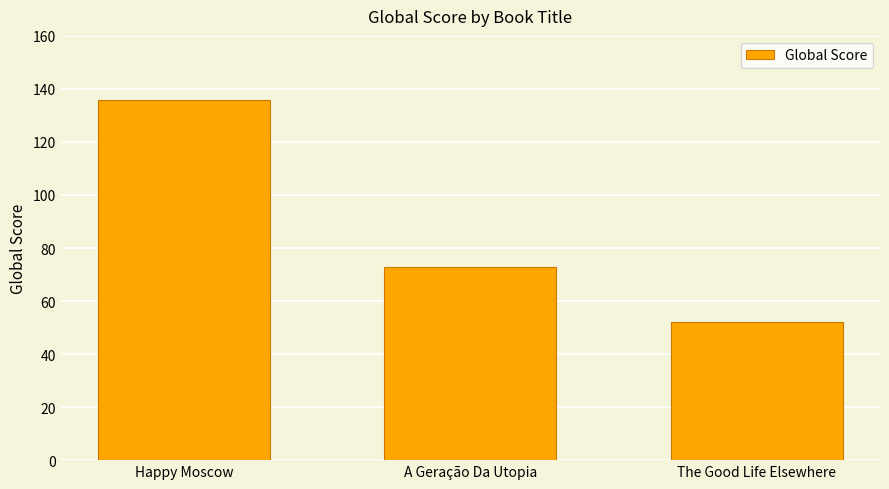

How many values are below 73?

1